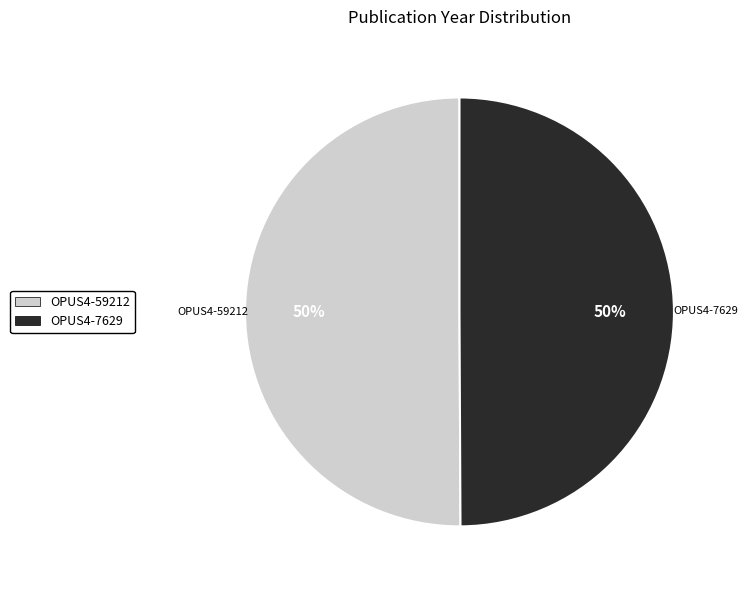

To the nearest percent, what portion does OPUS4-7629 represent?

50%